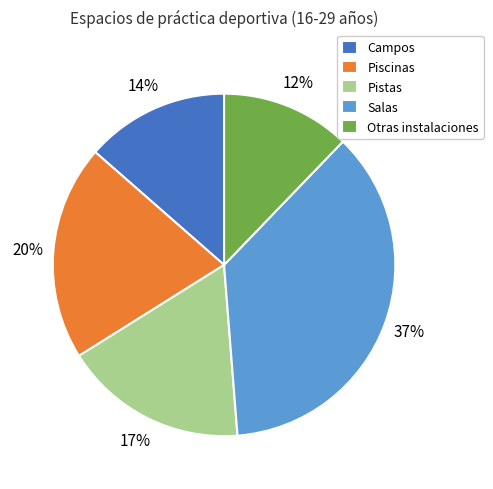

Between Salas and Piscinas, which is larger?

Salas